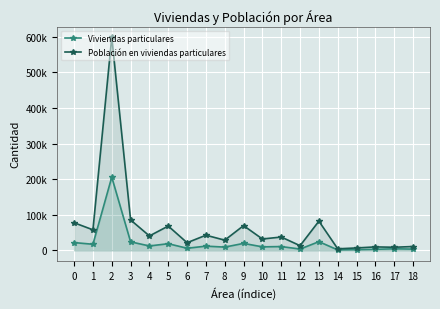

Which label corresponds to the smallest value in the chart?

14